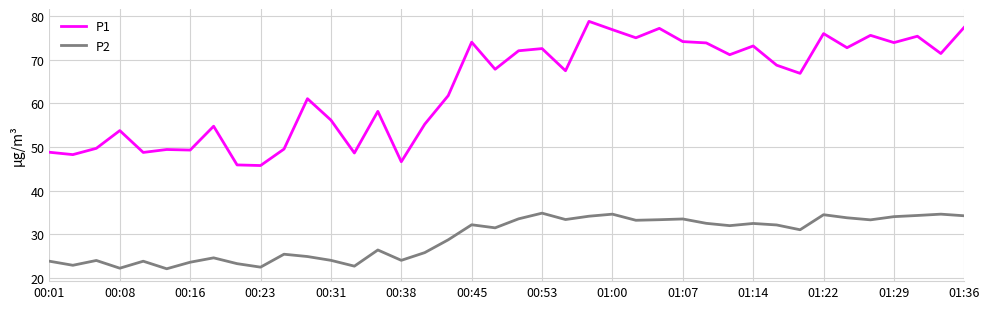

Which series has the largest total across all categories?

P1